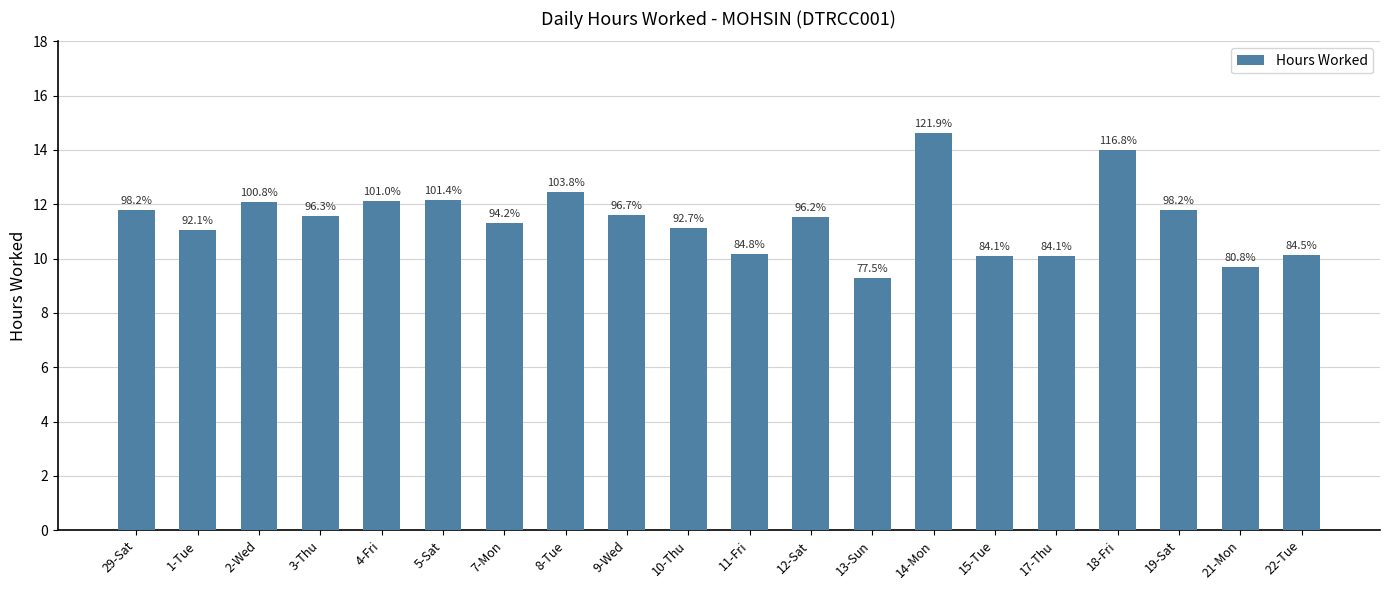

Does the chart contain any negative values?

No